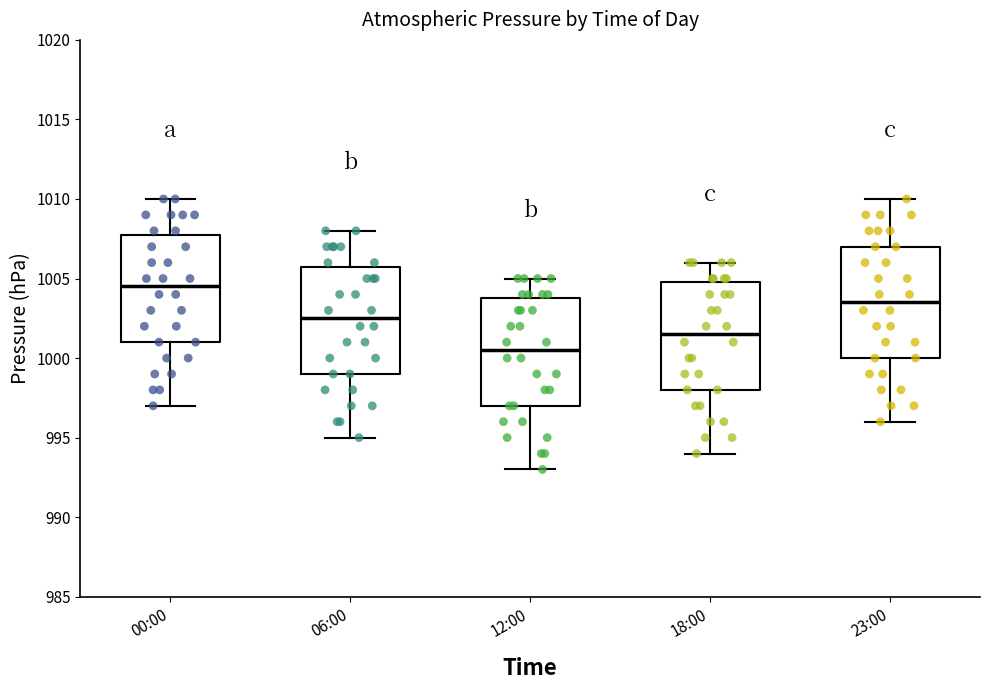

Reading left to right, transcribe this box plot: for each box, give where its median line is, the range the box spans, and where its two whiskers end, as read against the y-axis. The values are not printed on the chart, so give them approximately, as read against the axis.

00:00: median 1004.5, box 1001.0 to 1008.0, whiskers 997.0 to 1010.0
06:00: median 1002.5, box 999.0 to 1006.0, whiskers 995.0 to 1008.0
12:00: median 1000.5, box 997.0 to 1004.0, whiskers 993.0 to 1005.0
18:00: median 1001.5, box 998.0 to 1005.0, whiskers 994.0 to 1006.0
23:00: median 1003.5, box 1000.0 to 1007.0, whiskers 996.0 to 1010.0